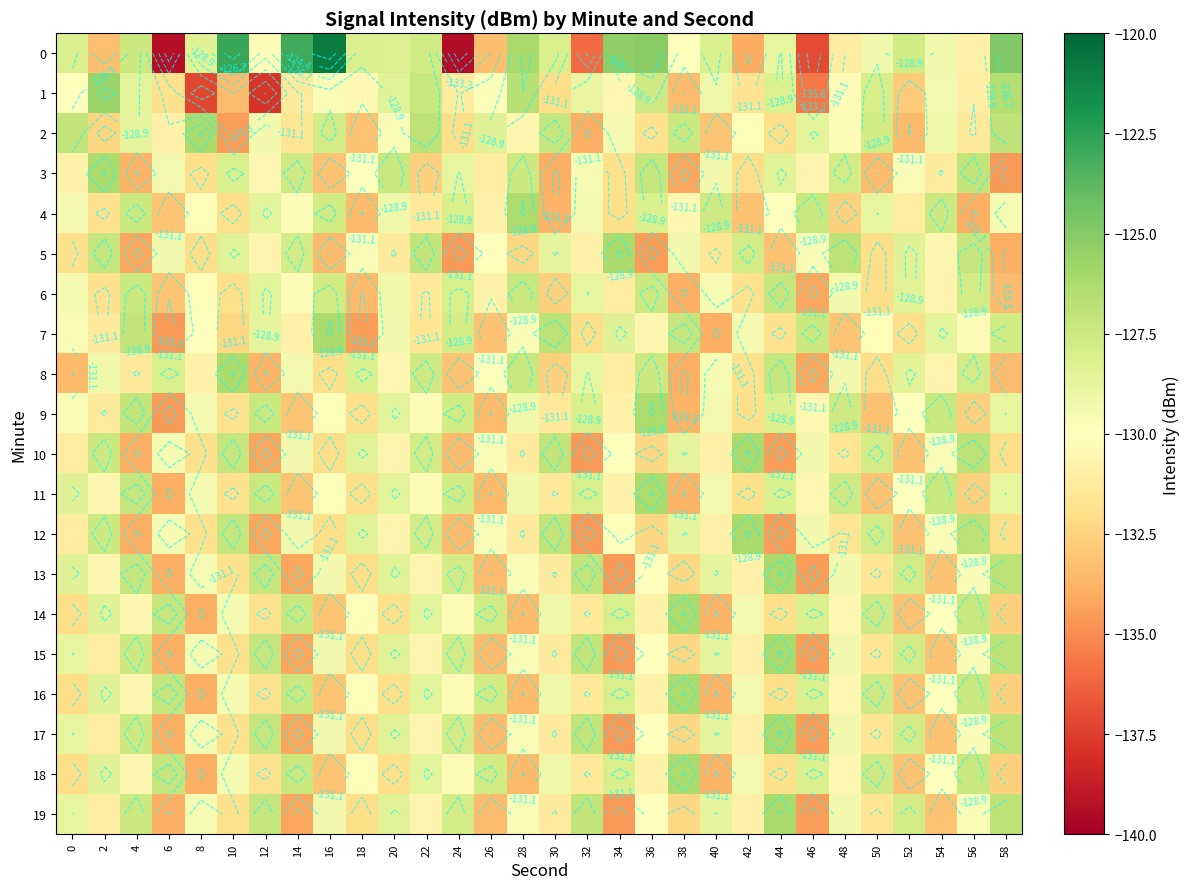

Which has a higher value, 44 or 56?

44